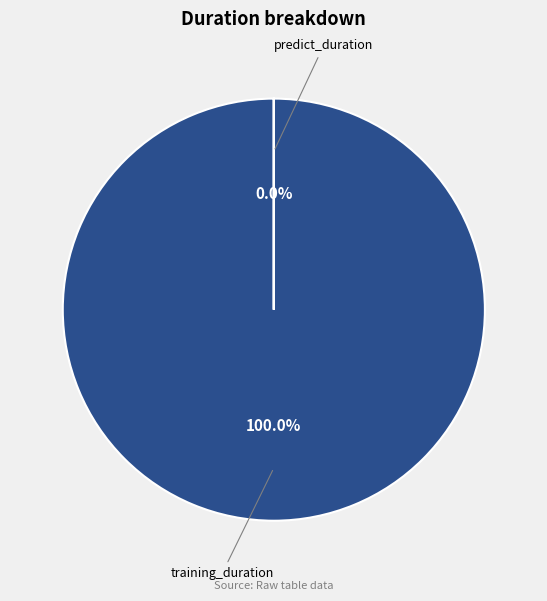

How many slices are in this pie chart?

2